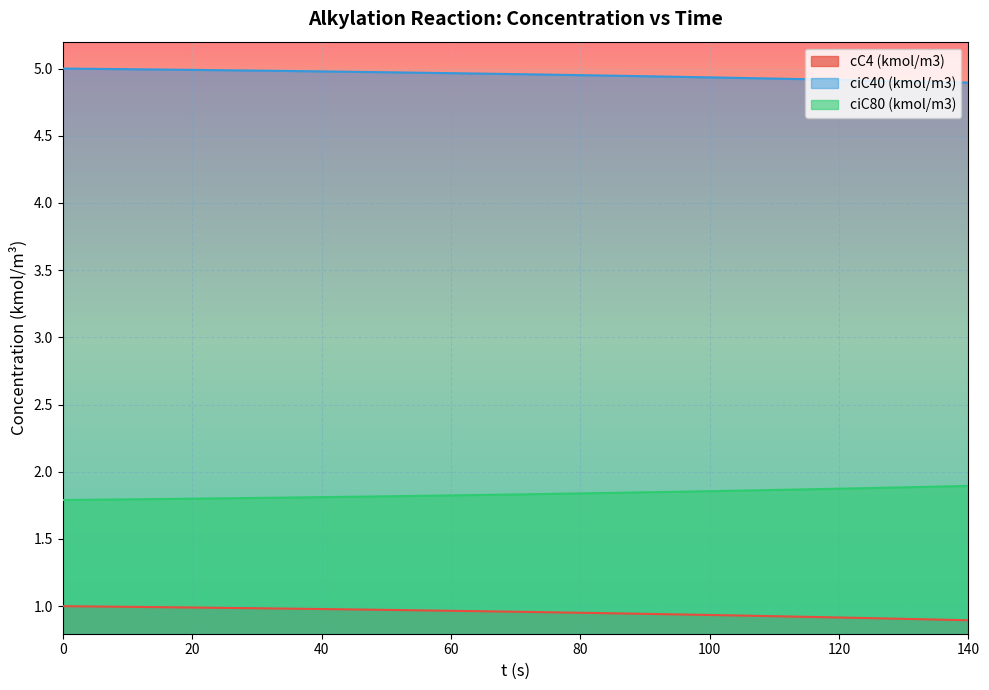

True or false: cC4 (kmol/m3) and ciC80 (kmol/m3) intersect in this chart.

False